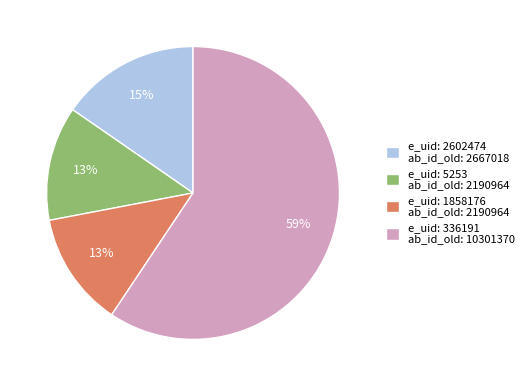

Is it true that e_uid: 2602474 ab_id_old: 2667018 is 22% of the pie?

False